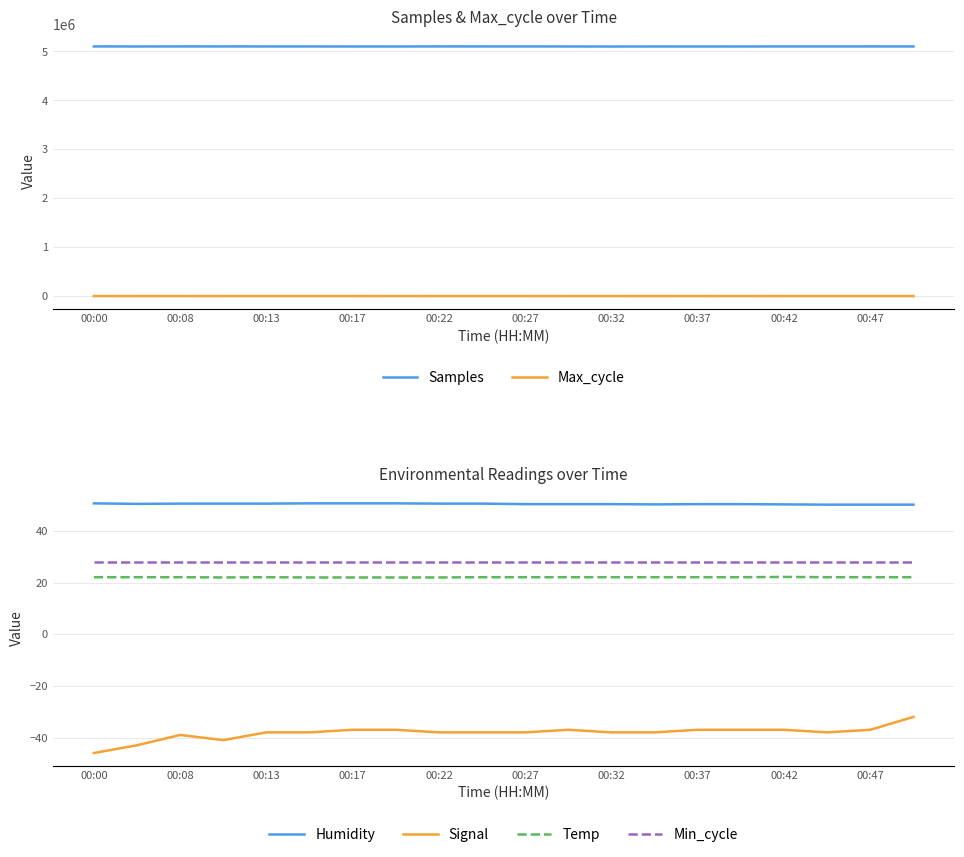

What is the minimum value shown in the chart?

-46.0